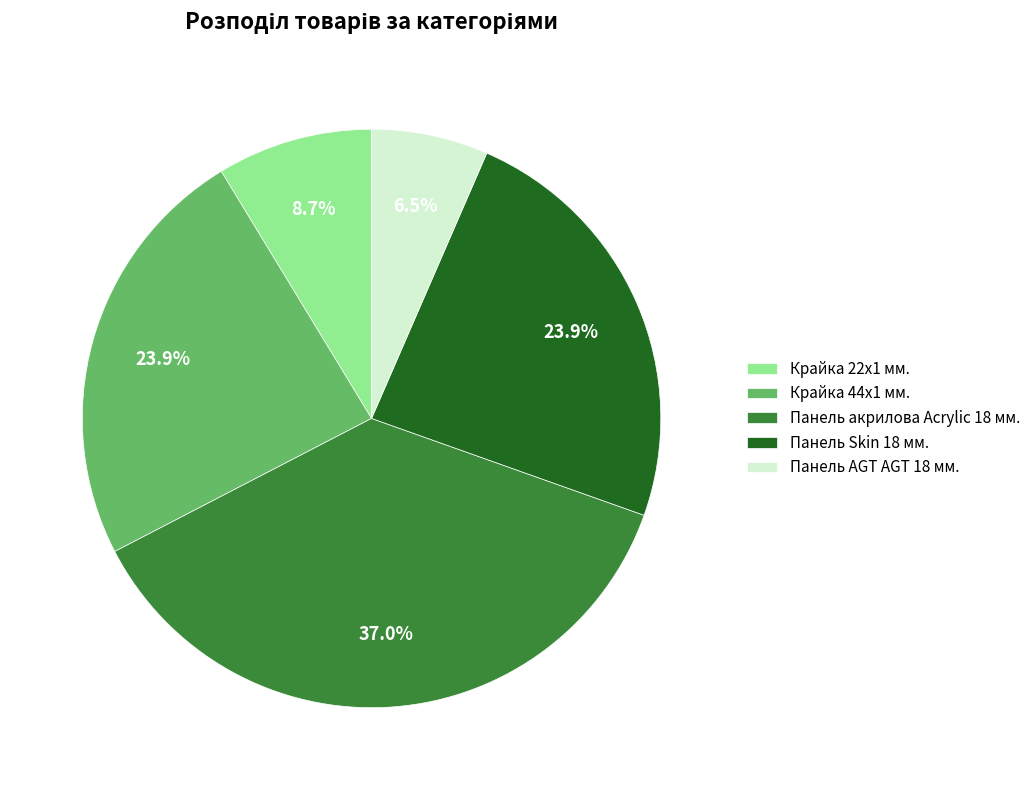

How many segments does this pie chart have?

5